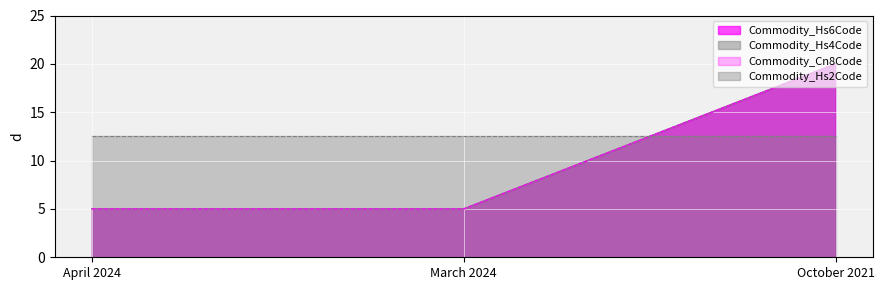

What value does the Commodity_Cn8Code series have at April 2024?

5